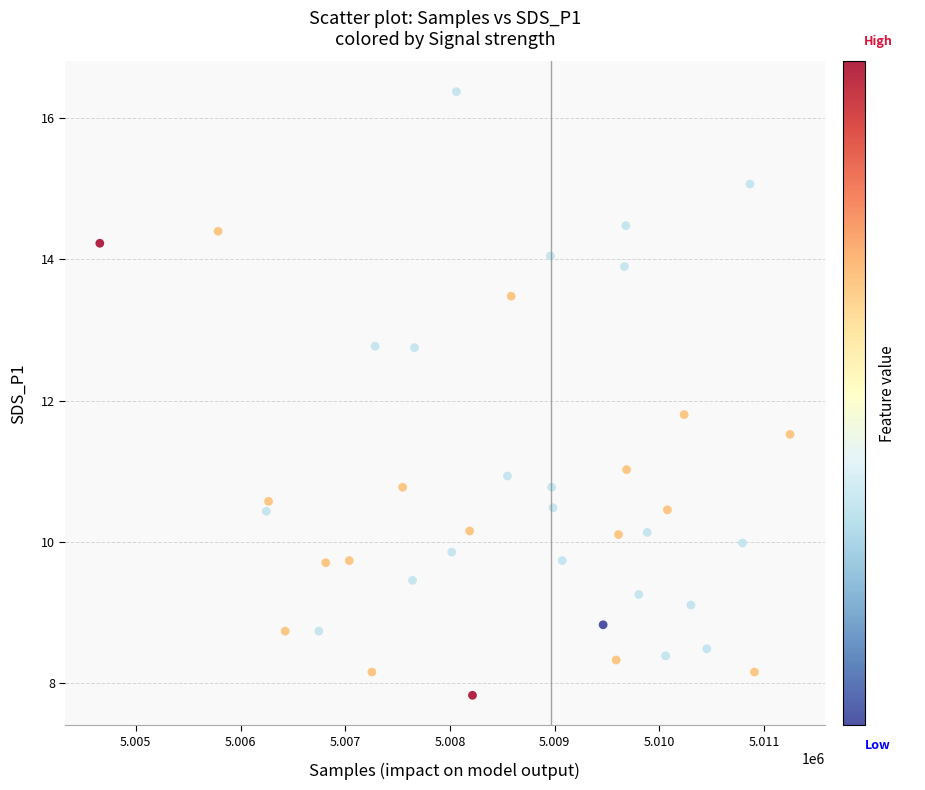

What is the range of X values (max minus min)?

6593.0